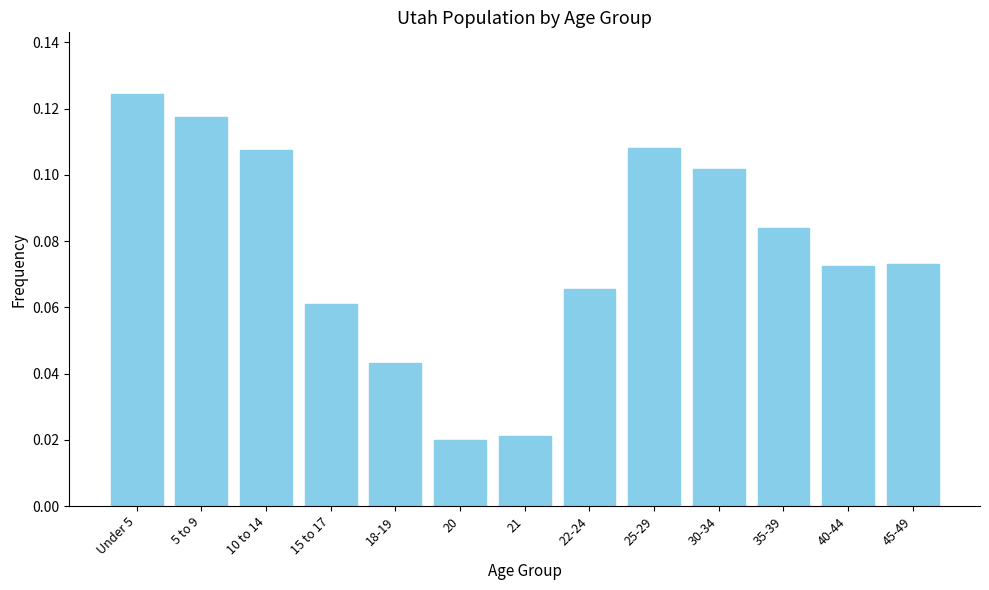

Count the values in the range 0 to 1.

13